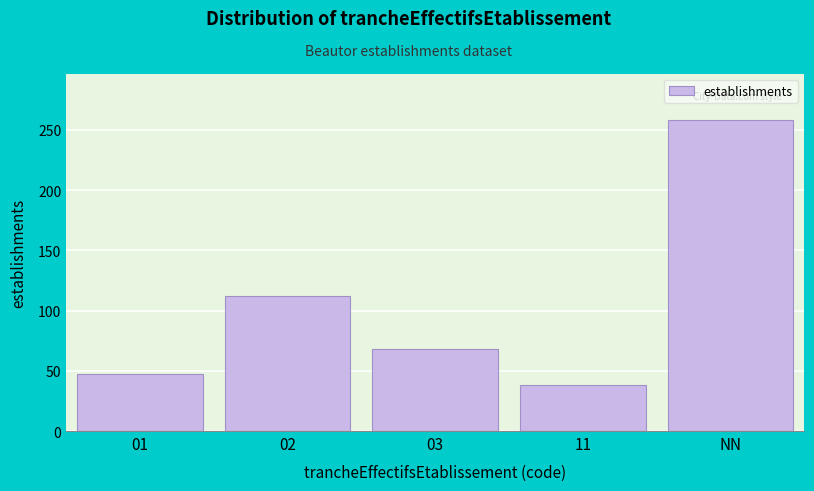

Reading left to right, transcribe all the data shown in this chart.

47	112	68	38	258